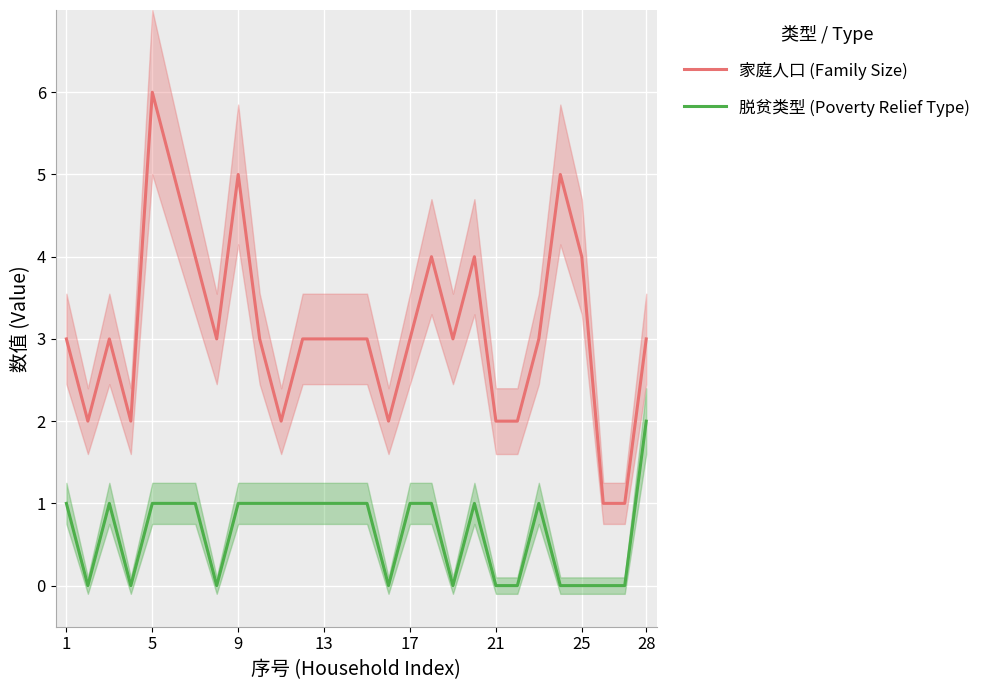

Is it true that 家庭人口 (Family Size) equals 3 at 28?

True